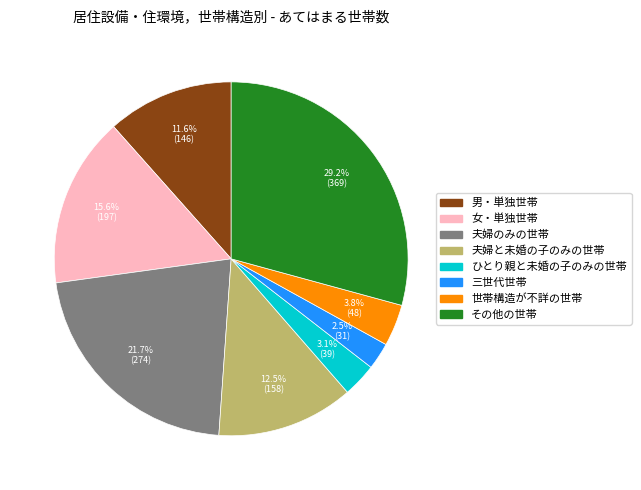

True or false: ひとり親と未婚の子のみの世帯 accounts for 3% of the total.

True